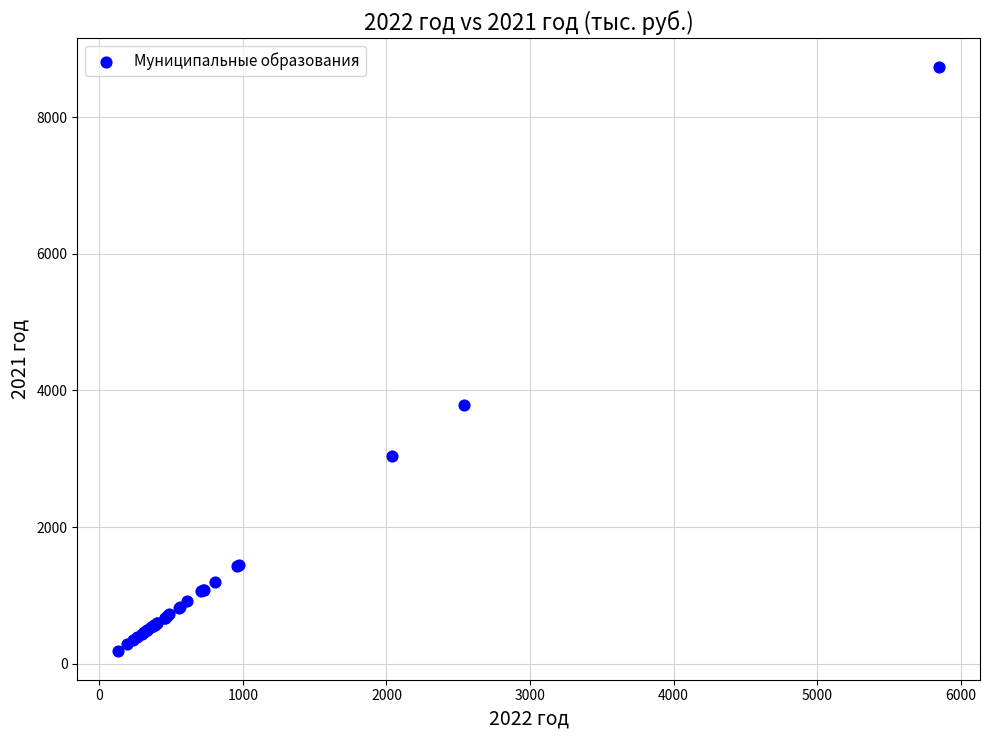

What Y value in the scatter plot is closest to 4461?

3789.2